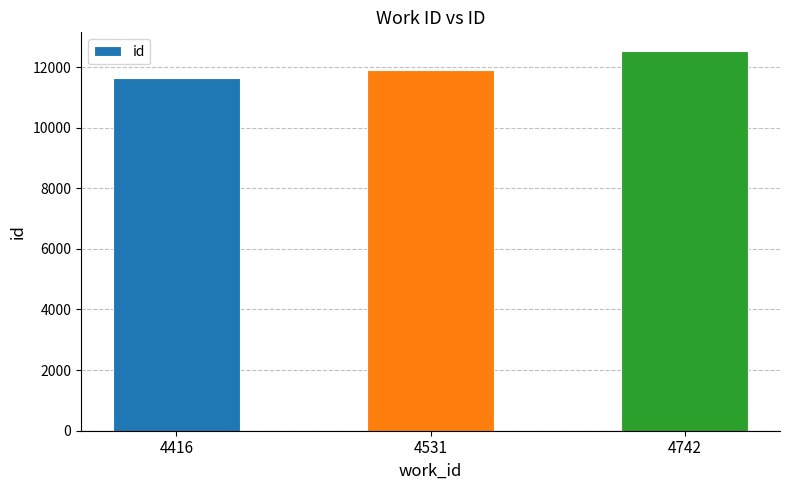

What is the value of the 3rd bar from the left?

12518